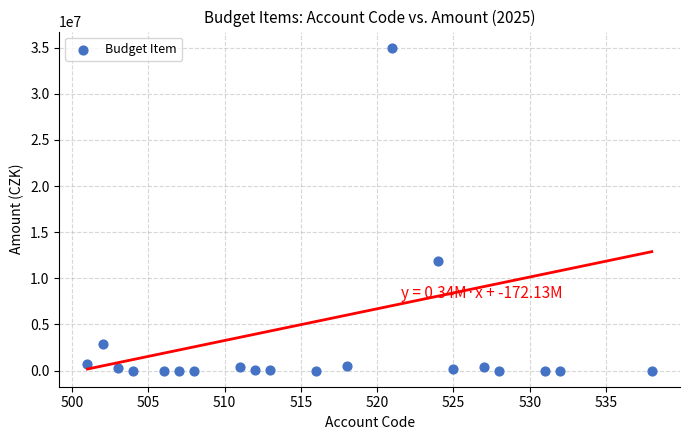

What Y value in the scatter plot is closest to 17500000?

11830000